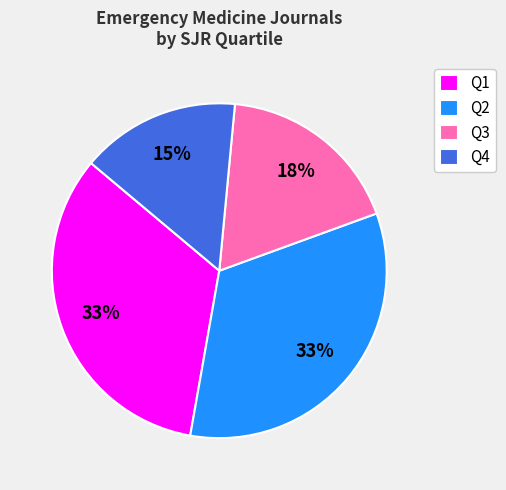

Does Q1 represent more than half of the total?

No